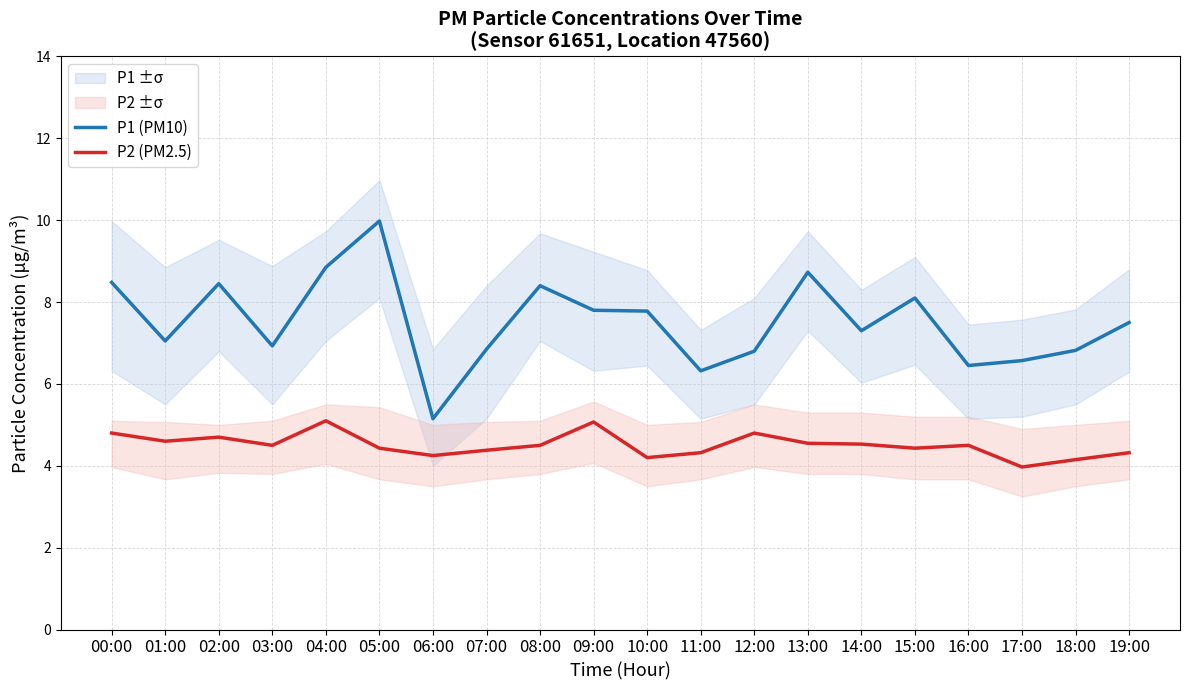

At which label is P1 (PM10) closest to 7?

01:00